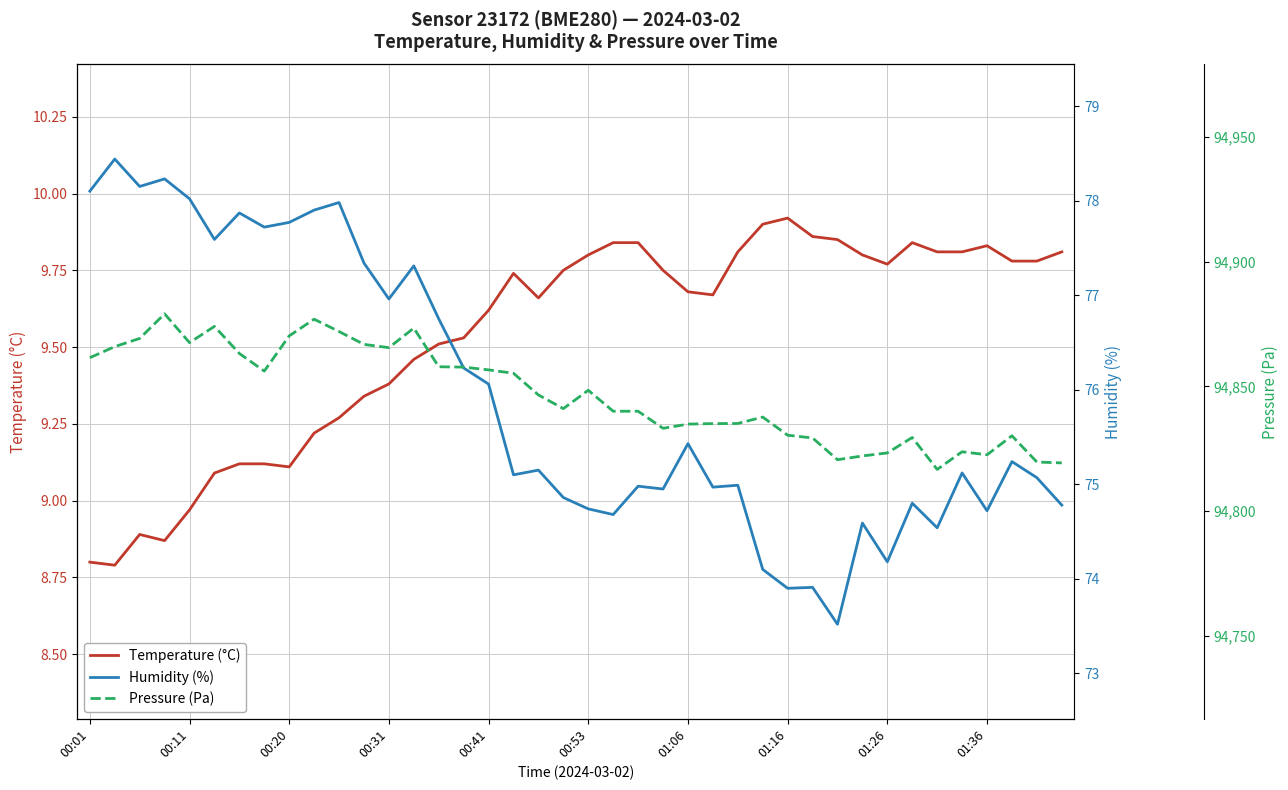

Which series has the largest total across all categories?

Pressure (Pa)